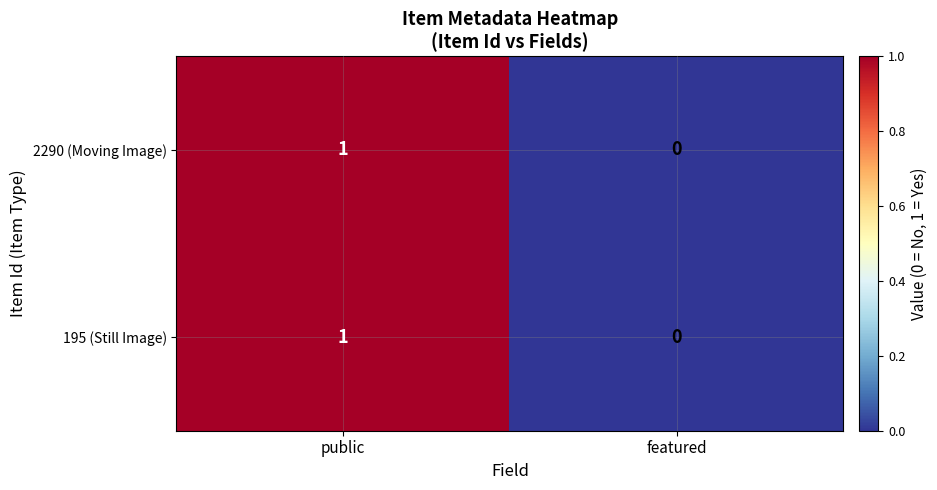

Which category has the highest value in the 2290 (Moving Image) series?

public